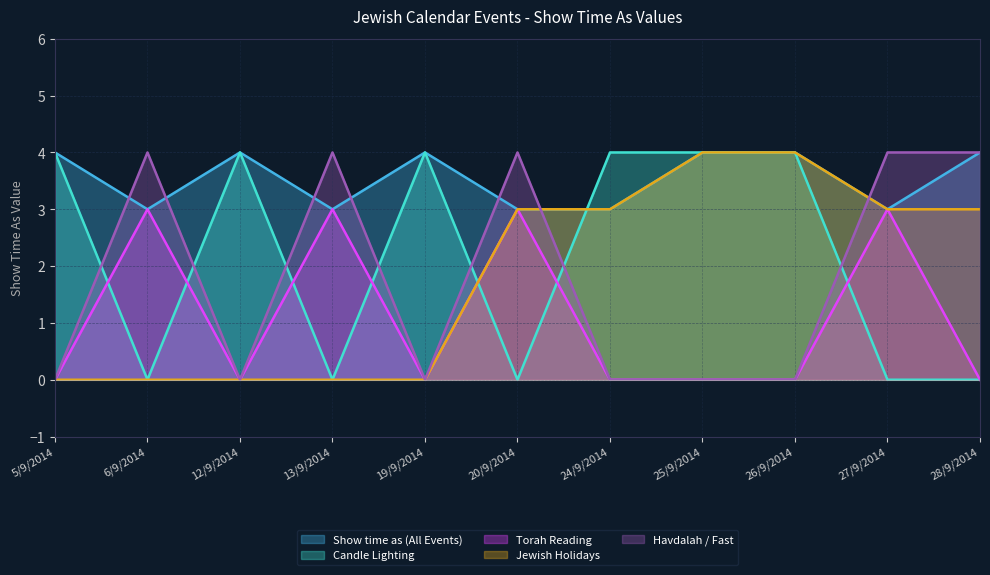

At which category does Havdalah / Fast reach its first local valley?

12/9/2014